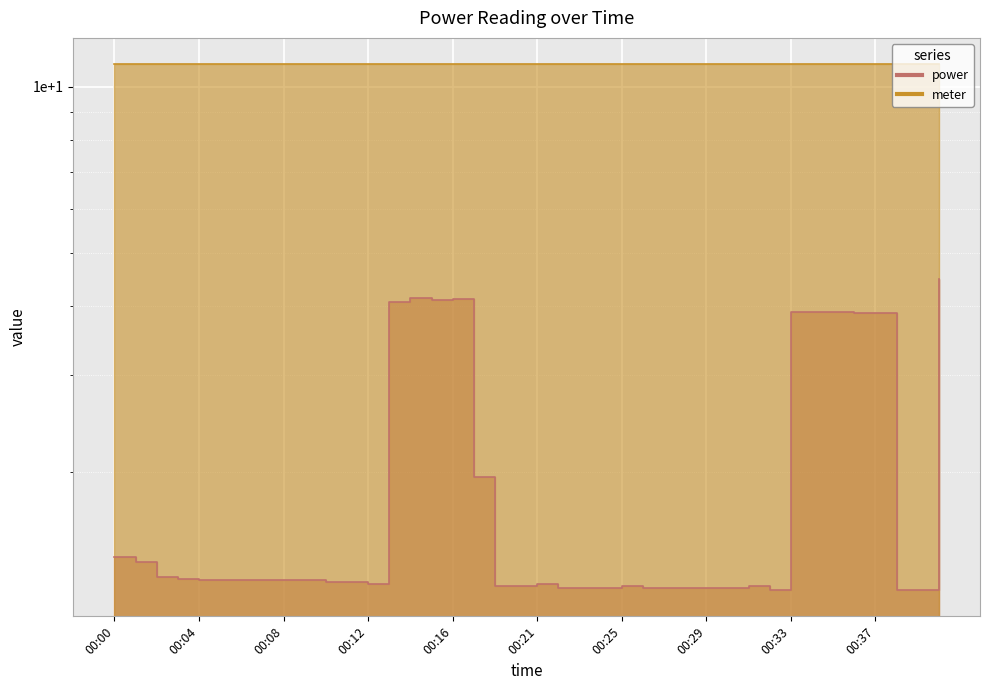

What is the sum of all values?

78.8